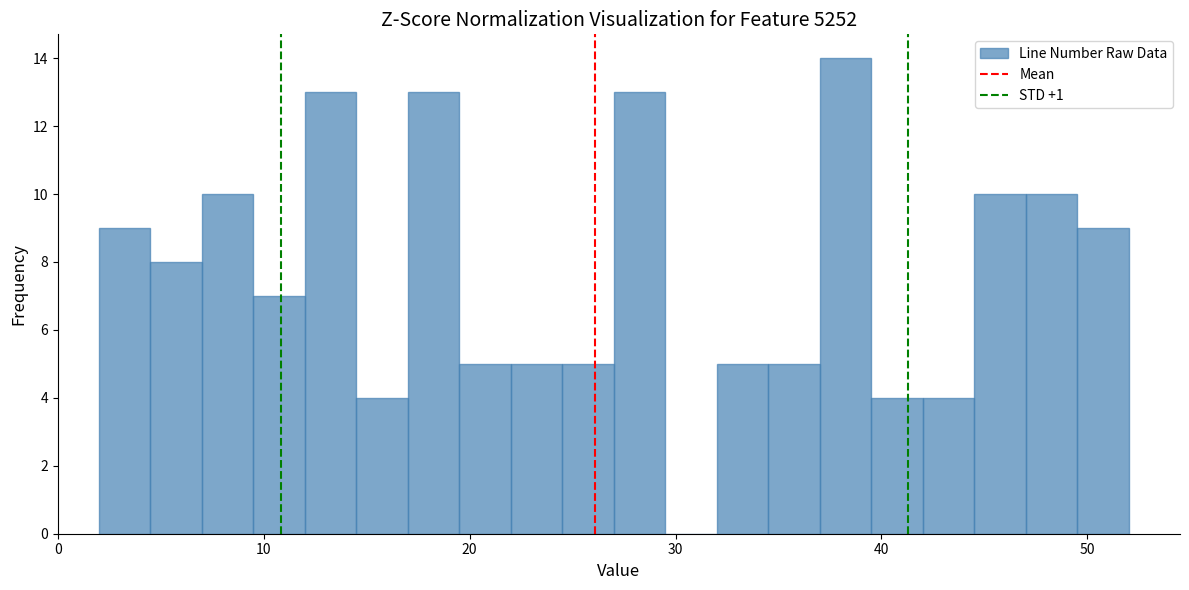

Around what value on the x-axis is the tallest bar? Give the approximate position of its centre, as read against the axis.

38